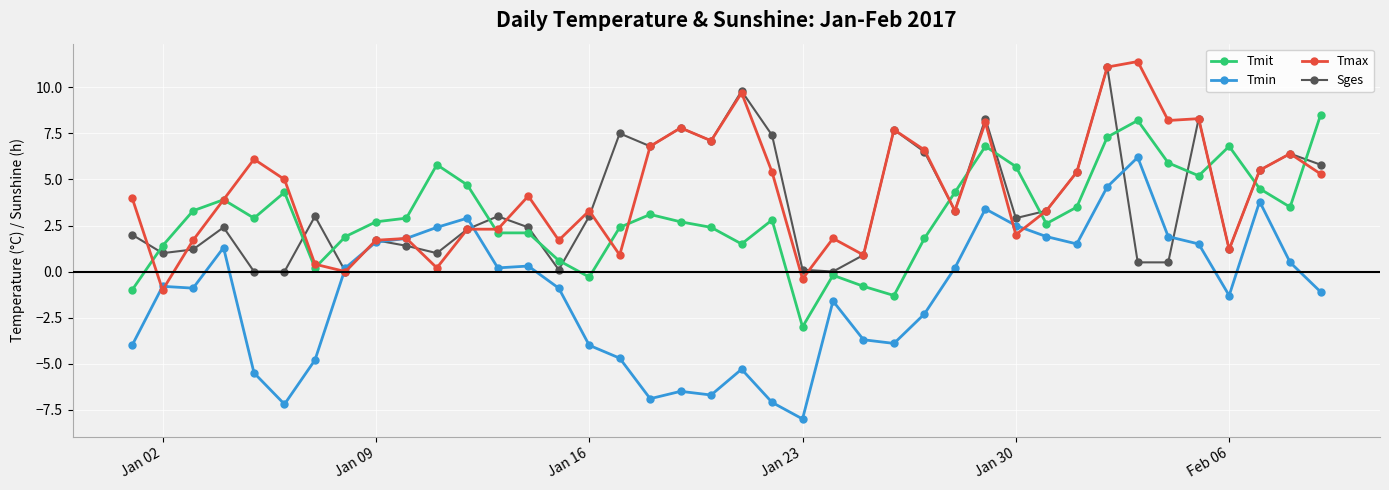

True or false: Tmin and Tmit cross at least once.

False